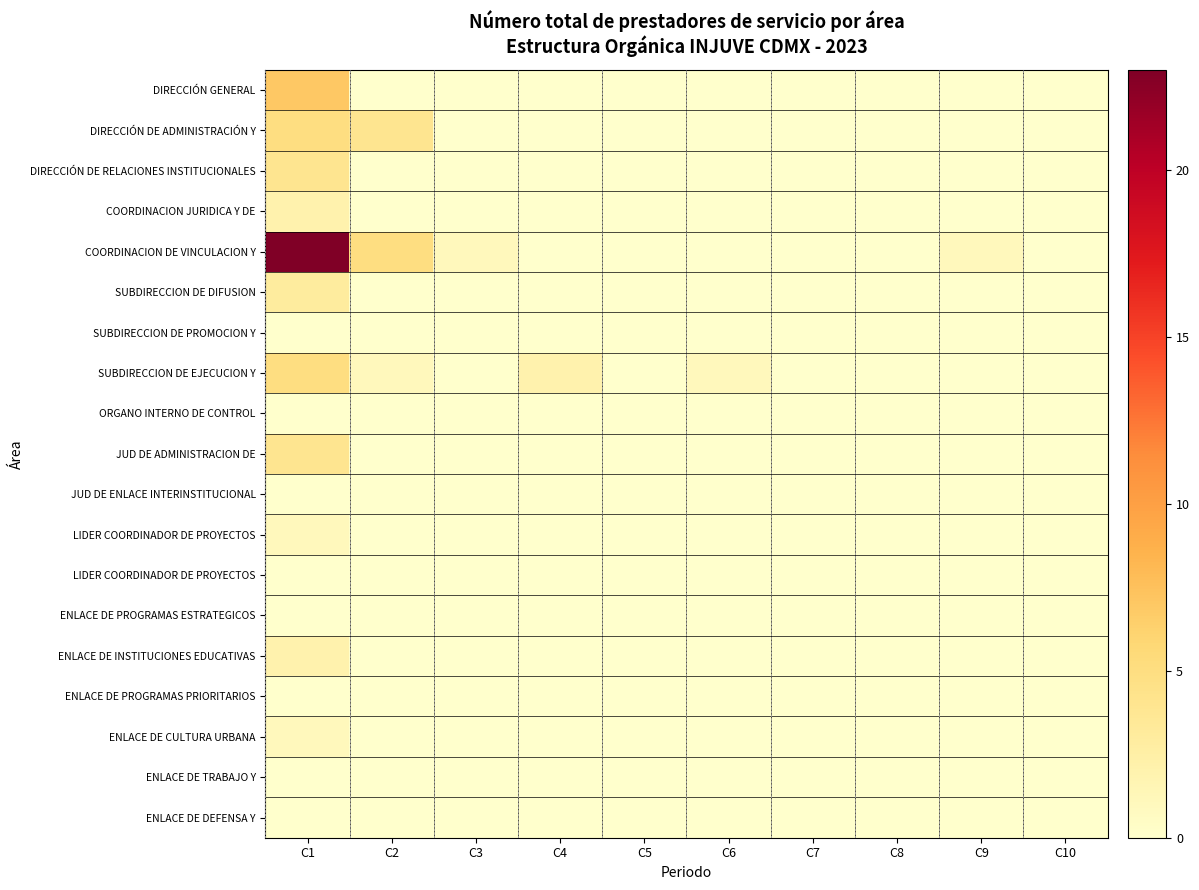

Count the number of categories in the chart.

10